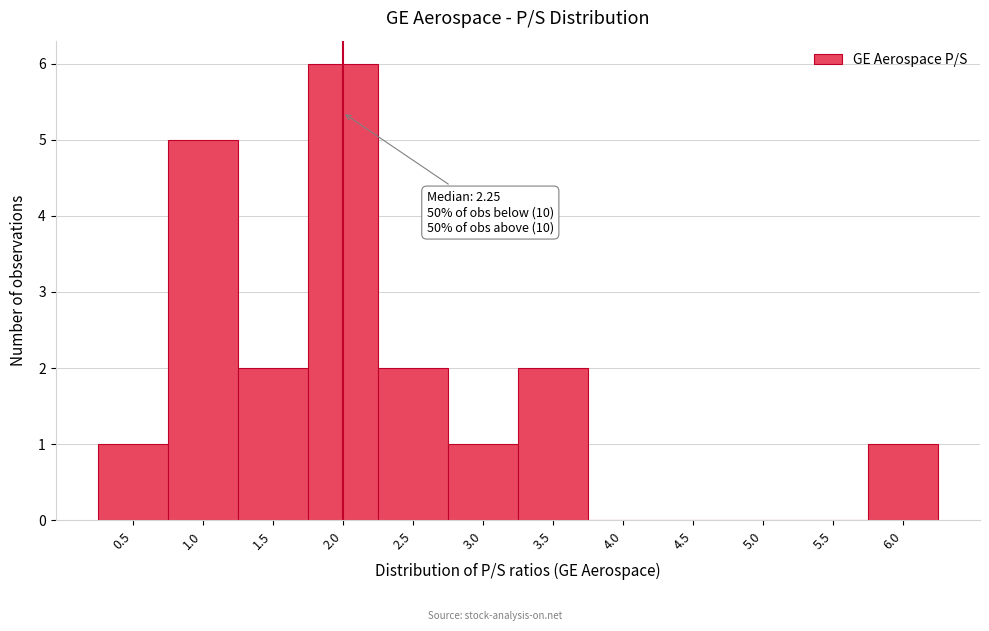

Reading right to left, list all the values displayed in this chart.

6.0=1	5.5=0	5.0=0	4.5=0	4.0=0	3.5=2	3.0=1	2.5=2	2.0=6	1.5=2	1.0=5	0.5=1